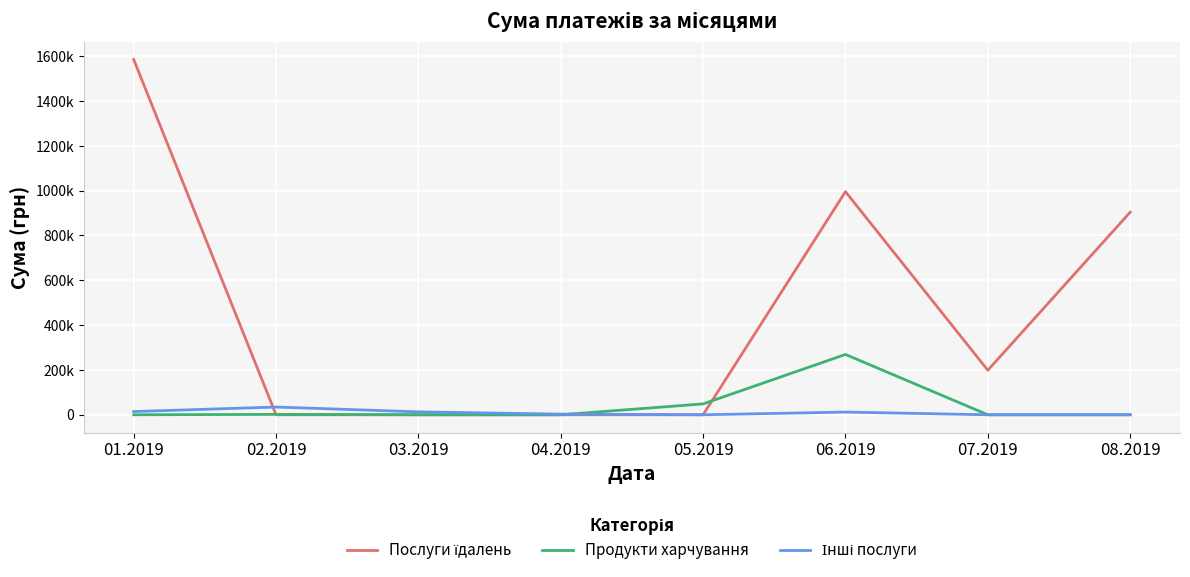

Which series has the largest total across all categories?

Послуги їдалень